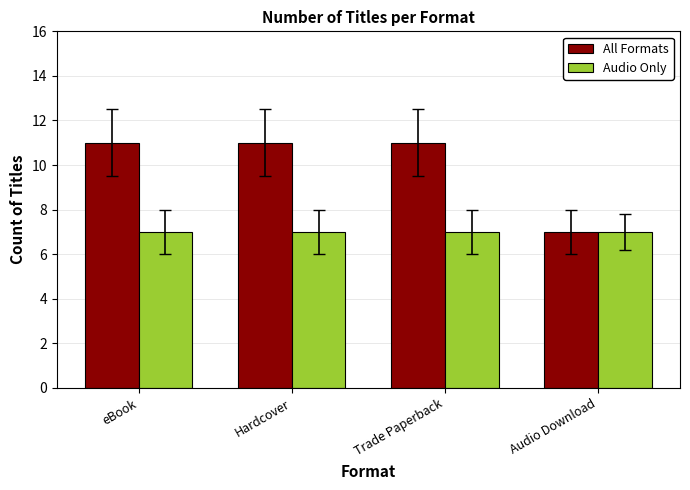

List the series in order of their overall mean, highest first.

All Formats, Audio Only